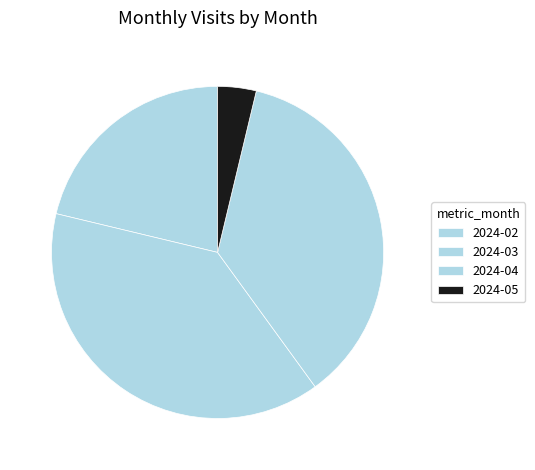

Between 2024-02 and 2024-04, which is larger?

2024-04